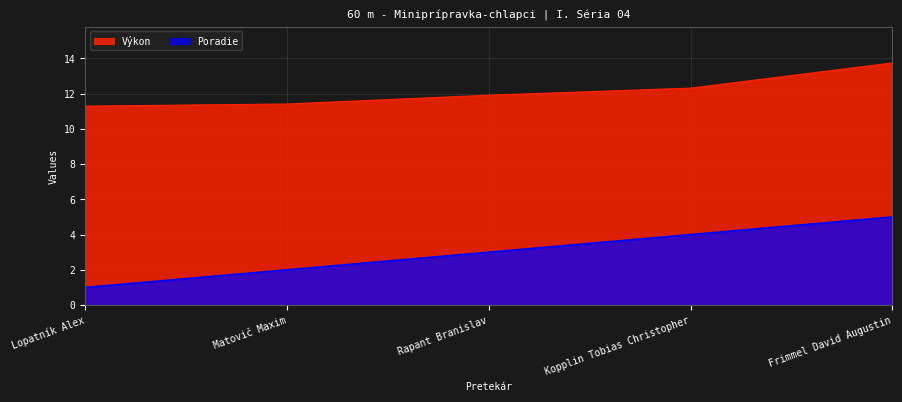

Rank the series by their maximum value, from lowest to highest.

Poradie, Výkon